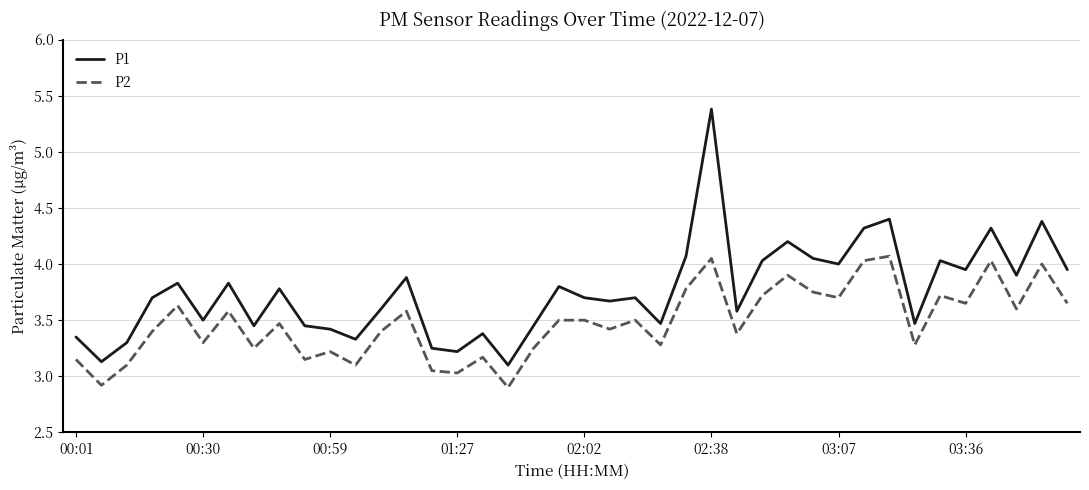

What is the greatest value displayed?

5.4